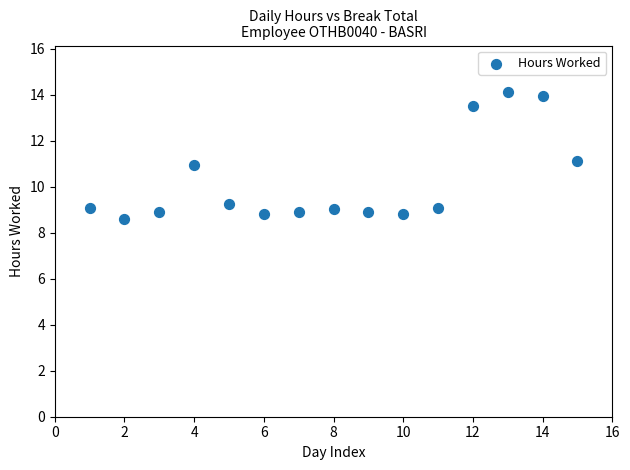

What is the range of X values (max minus min)?

14.0